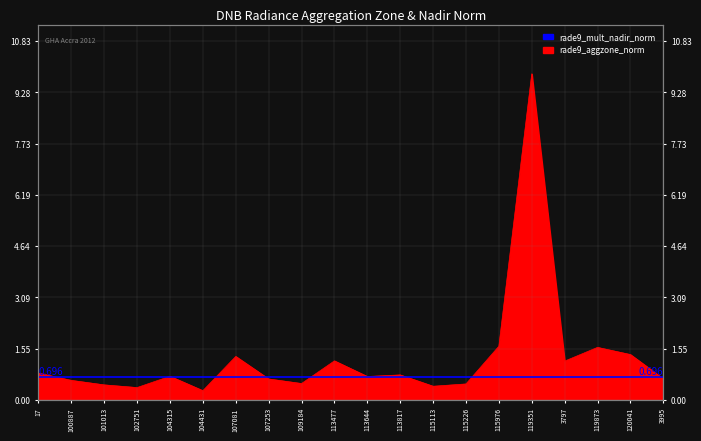

How many categories are shown in the chart?

20